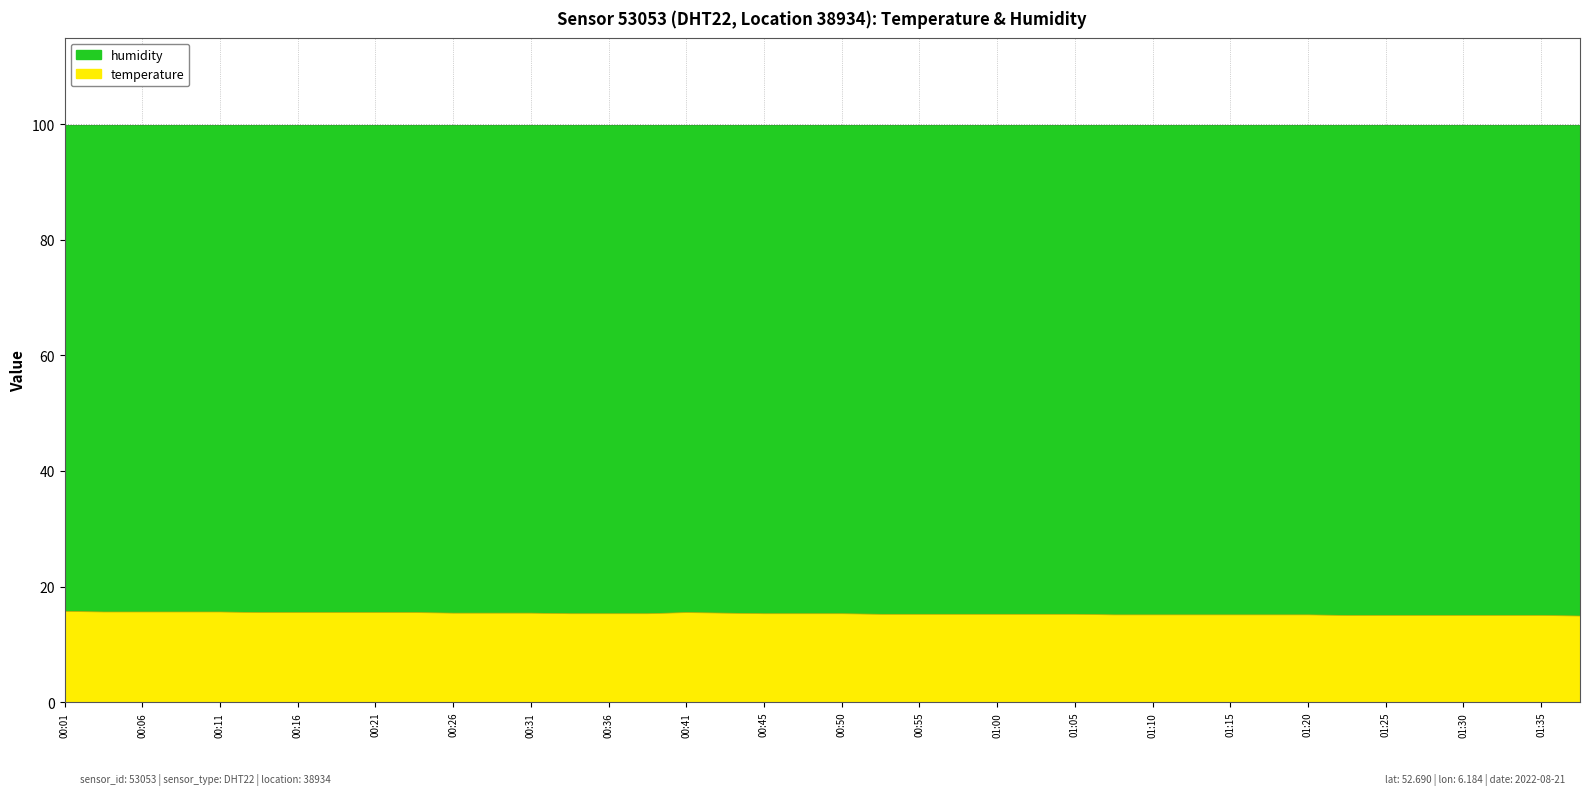

True or false: temperature and humidity cross at least once.

False